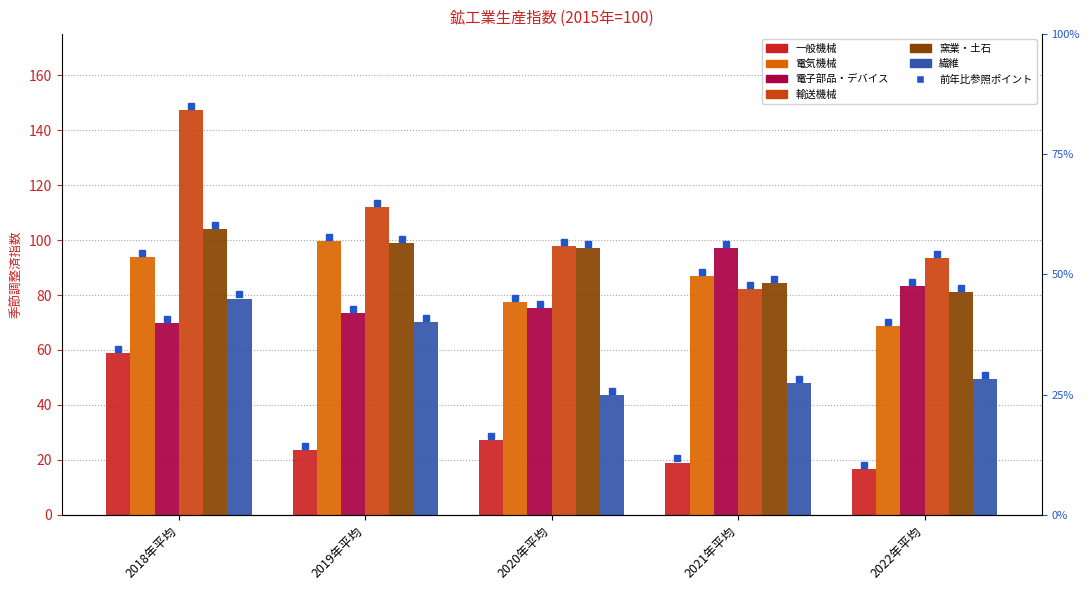

Which series changed the most between 2018年平均 and 2022年平均?

輸送機械